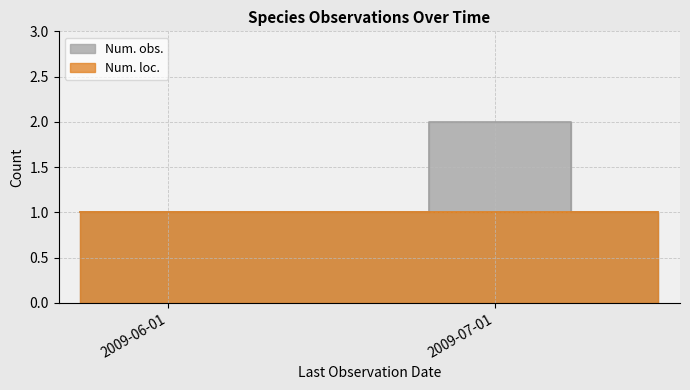

Reading left to right, transcribe all the data shown in this chart.

2009-05-24=1	2009-06-25=1	2009-07-05=2	2009-07-08=2	2009-07-08=1	2009-07-16=1